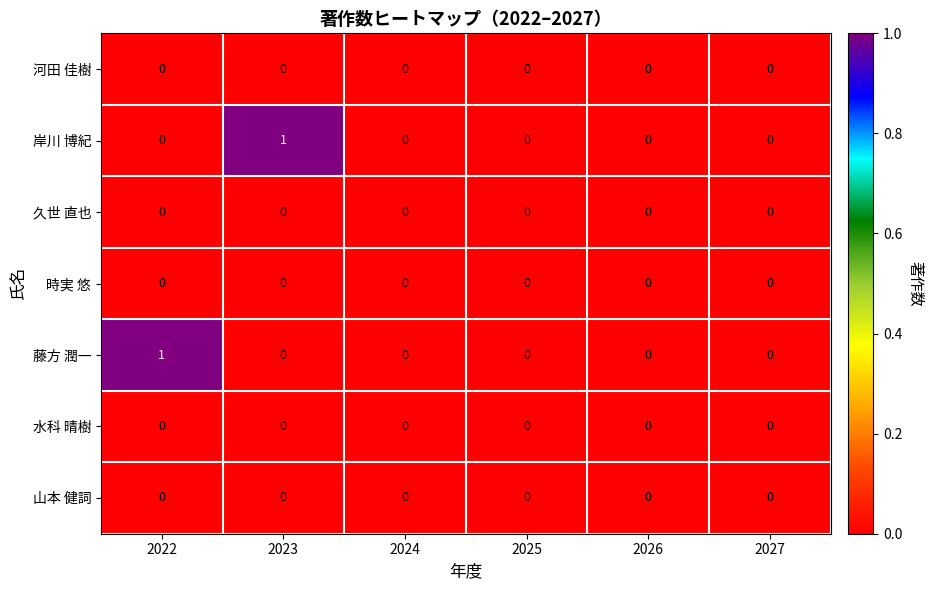

Which category has the highest value in the 岸川 博紀 series?

2023